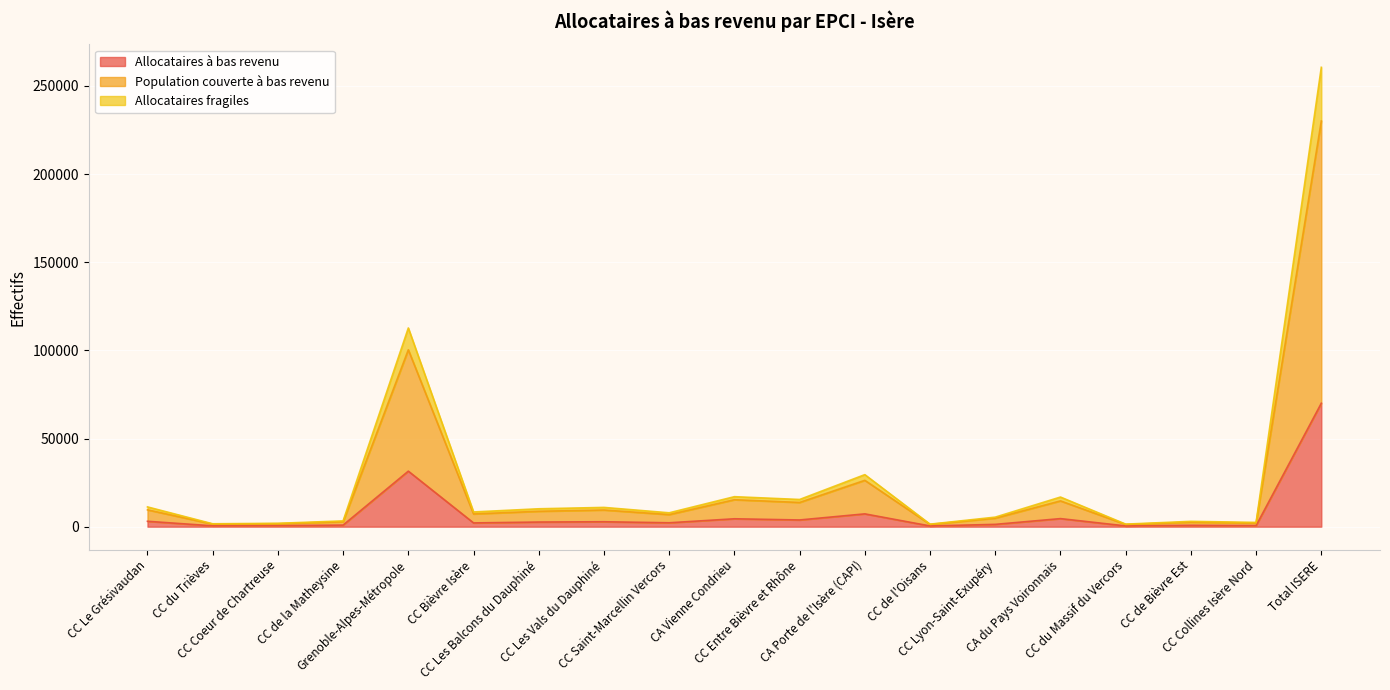

How many series are shown in this chart?

3